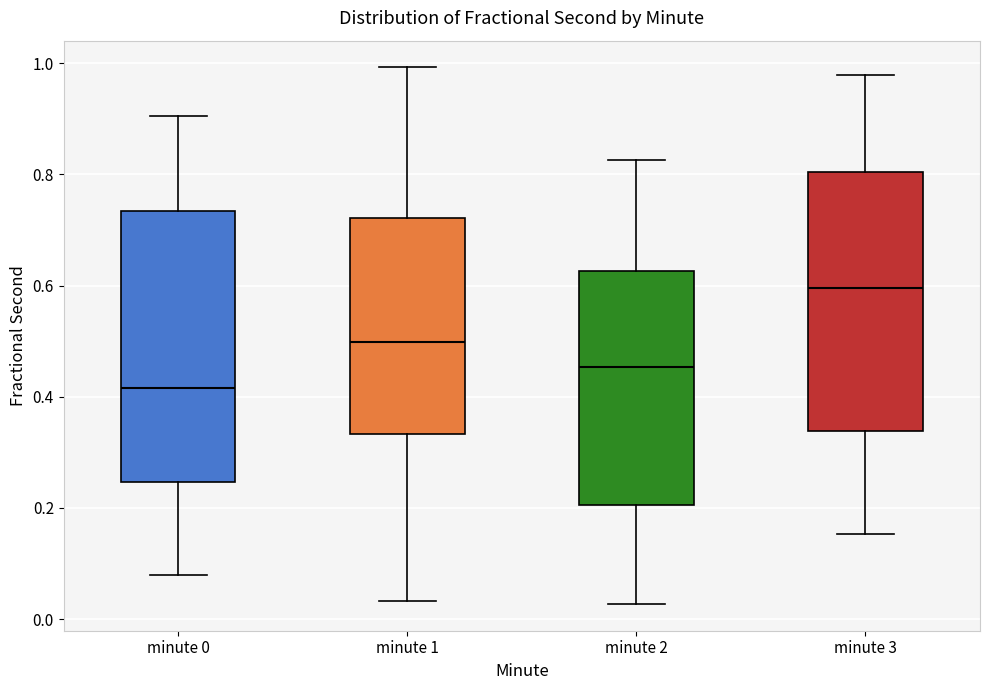

Which box has the highest median line?

minute 3